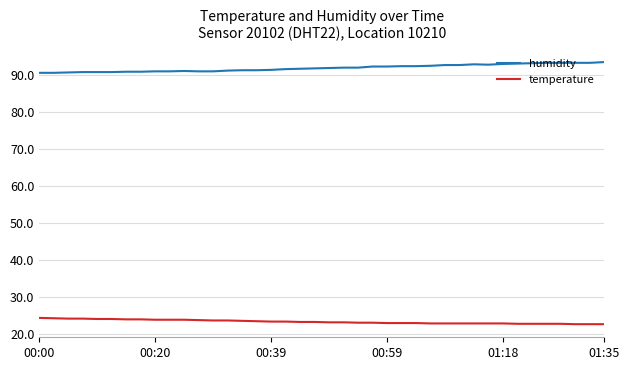

True or false: humidity and temperature intersect in this chart.

False